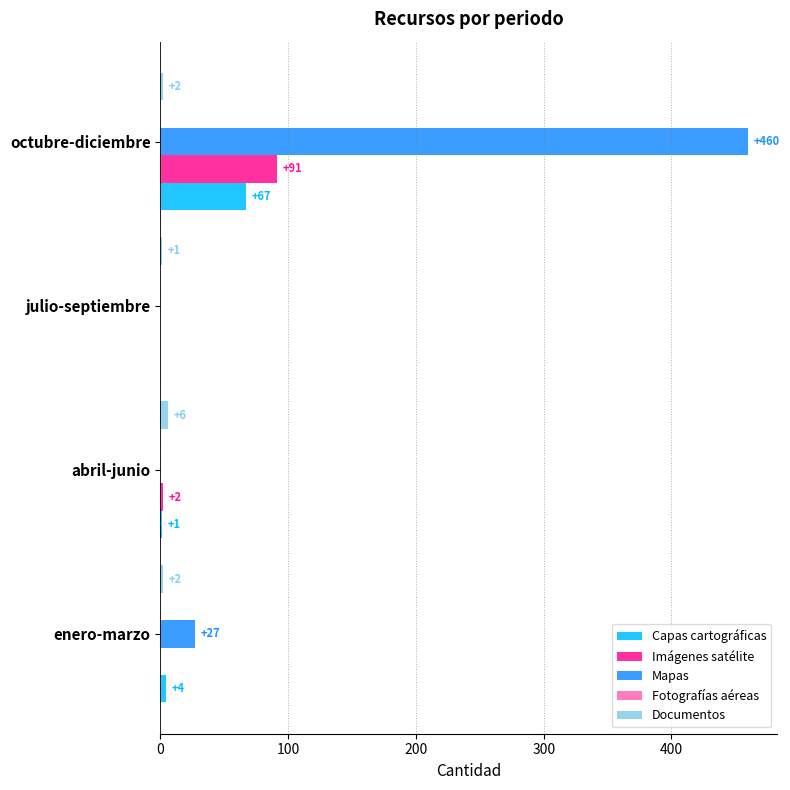

Which series has the largest total across all categories?

Mapas